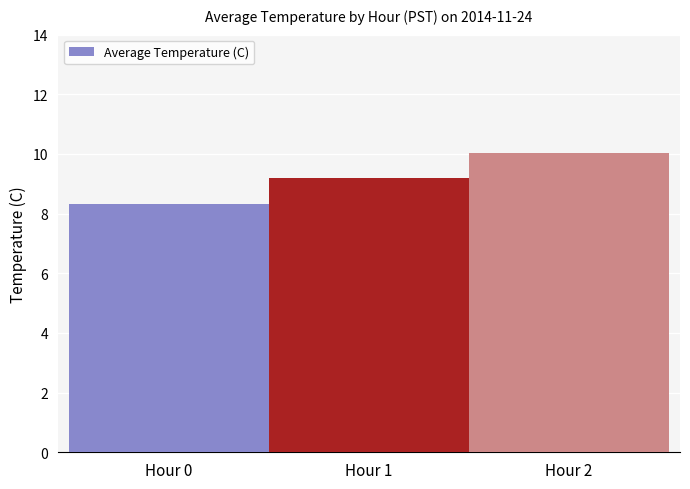

Count the number of data series in this chart.

1